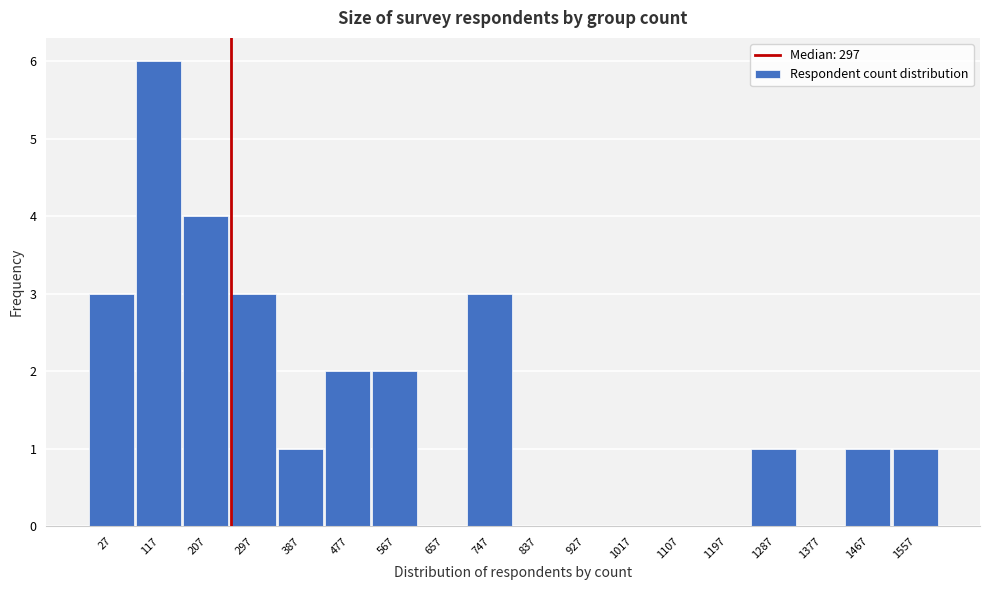

Reading left to right, transcribe all the data shown in this chart.

27=3	117=6	207=4	297=3	387=1	477=2	567=2	657=0	747=3	837=0	927=0	1017=0	1107=0	1197=0	1287=1	1377=0	1467=1	1557=1